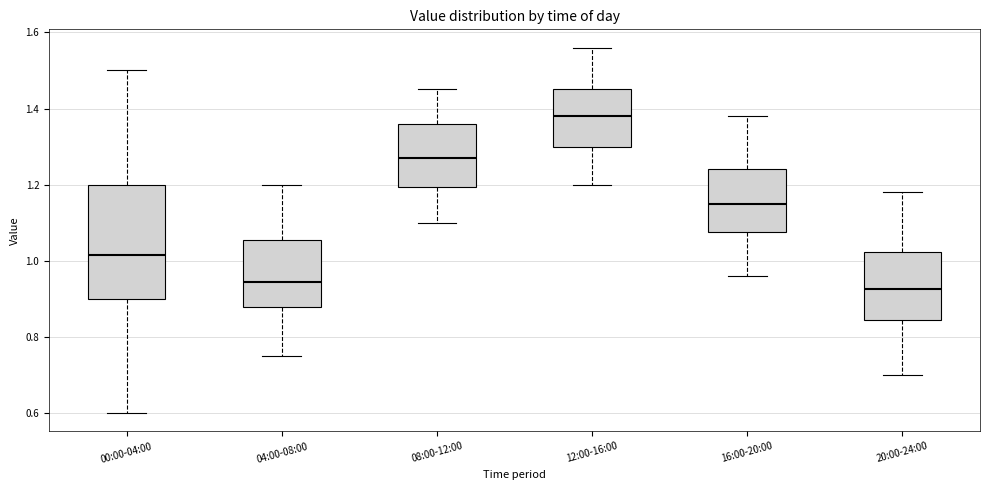

Where is the lower edge of the box for 08:00-12:00 on the y-axis? The values are not printed on the chart, so give them approximately, as read against the axis.

1.20